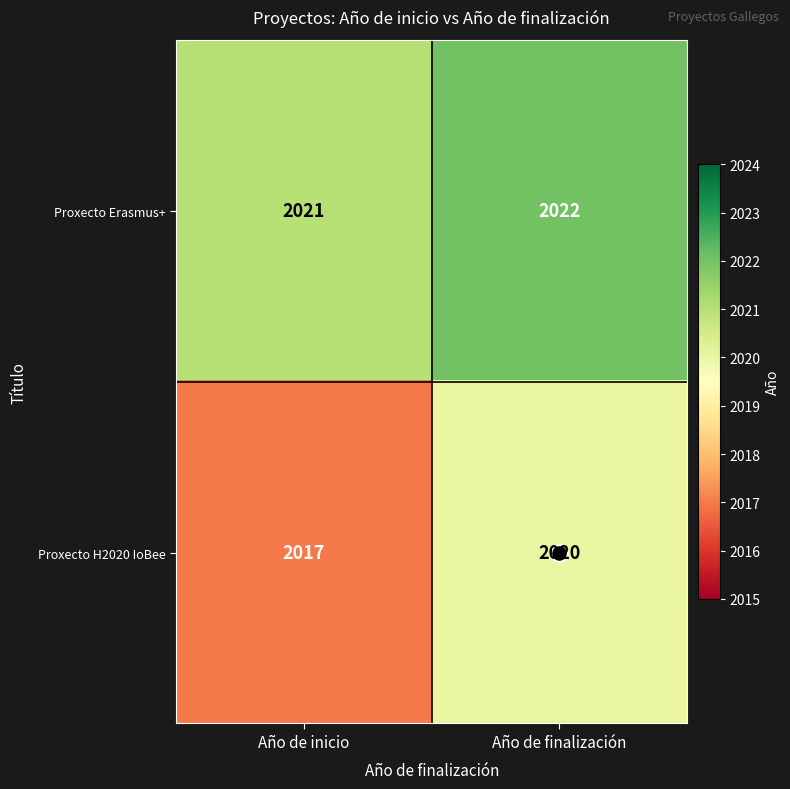

At how many categories does at least one series exceed 2019?

2